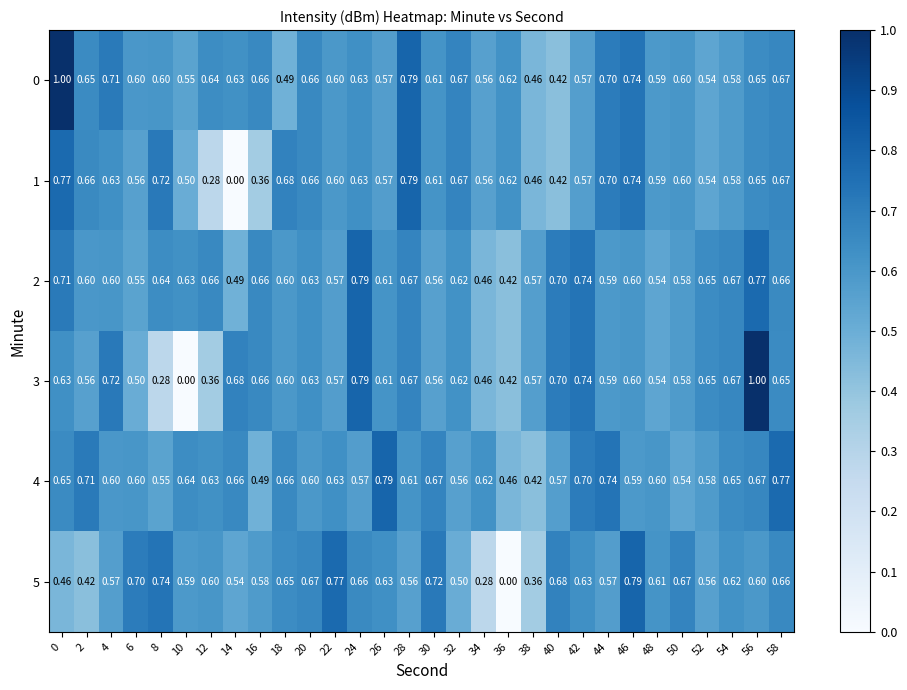

Which series has the widest spread of values?

3